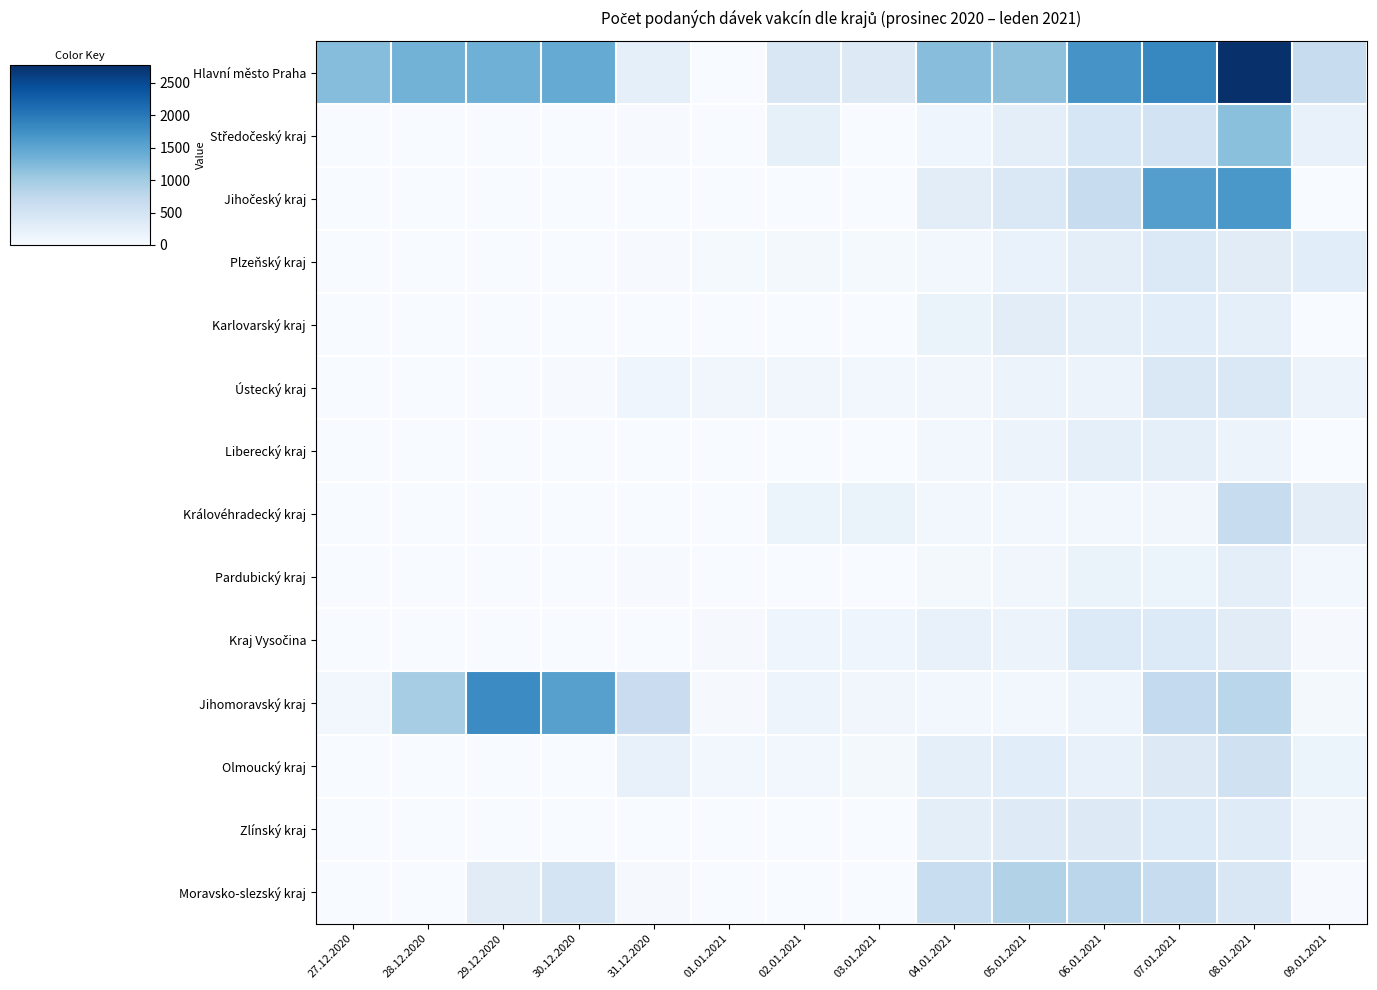

Rank the series by their maximum value, from highest to lowest.

Hlavní město Praha, Jihomoravský kraj, Jihočeský kraj, Středočeský kraj, Moravsko-slezský kraj, Královéhradecký kraj, Olmoucký kraj, Ústecký kraj, Plzeňský kraj, Kraj Vysočina, Zlínský kraj, Karlovarský kraj, Pardubický kraj, Liberecký kraj